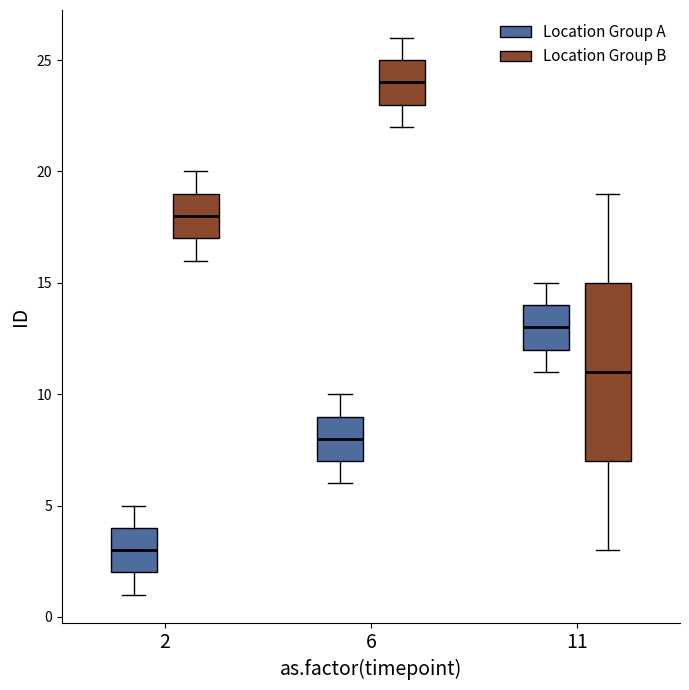

Reading left to right, transcribe this box plot: for each box, give where its median line is, the range the box spans, and where its two whiskers end, as read against the y-axis. The values are not printed on the chart, so give them approximately, as read against the axis.

2 (Location Group A): median 3, box 2 to 4, whiskers 1 to 5
2 (Location Group B): median 18, box 17 to 19, whiskers 16 to 20
6 (Location Group A): median 8, box 7 to 9, whiskers 6 to 10
6 (Location Group B): median 24, box 23 to 25, whiskers 22 to 26
11 (Location Group A): median 13, box 12 to 14, whiskers 11 to 15
11 (Location Group B): median 11, box 7 to 15, whiskers 3 to 19